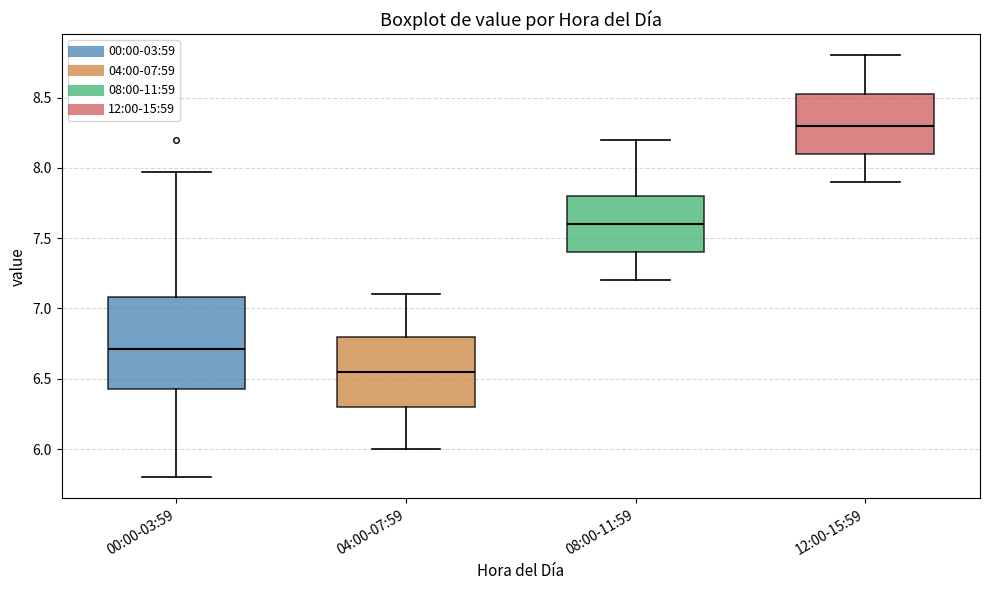

Reading left to right, transcribe this box plot: for each box, give where its median line is, the range the box spans, and where its two whiskers end, as read against the y-axis. The values are not printed on the chart, so give them approximately, as read against the axis.

00:00-03:59: median 6.70, box 6.45 to 7.10, whiskers 5.80 to 7.95
04:00-07:59: median 6.55, box 6.30 to 6.80, whiskers 6.00 to 7.10
08:00-11:59: median 7.60, box 7.40 to 7.80, whiskers 7.20 to 8.20
12:00-15:59: median 8.30, box 8.10 to 8.55, whiskers 7.90 to 8.80